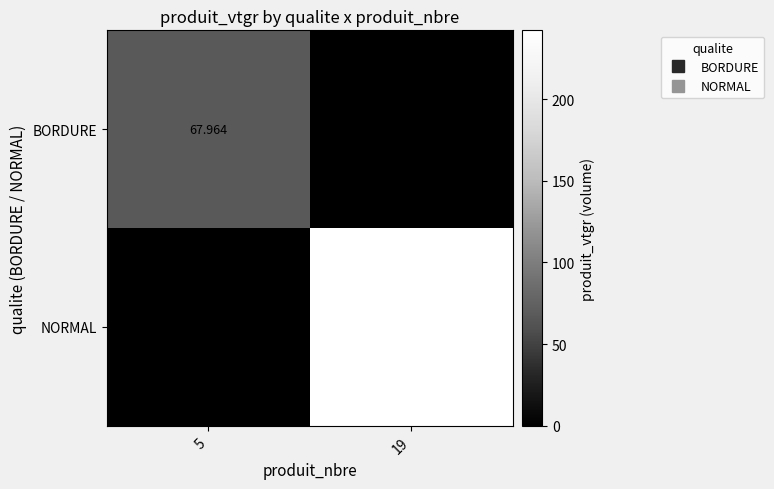

Which series has the widest spread of values?

NORMAL